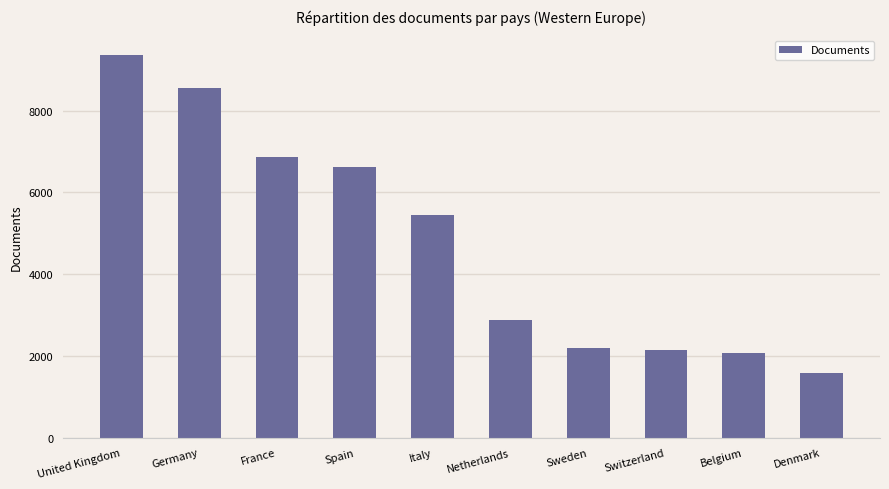

True or false: the data shows 1591 at Denmark.

True